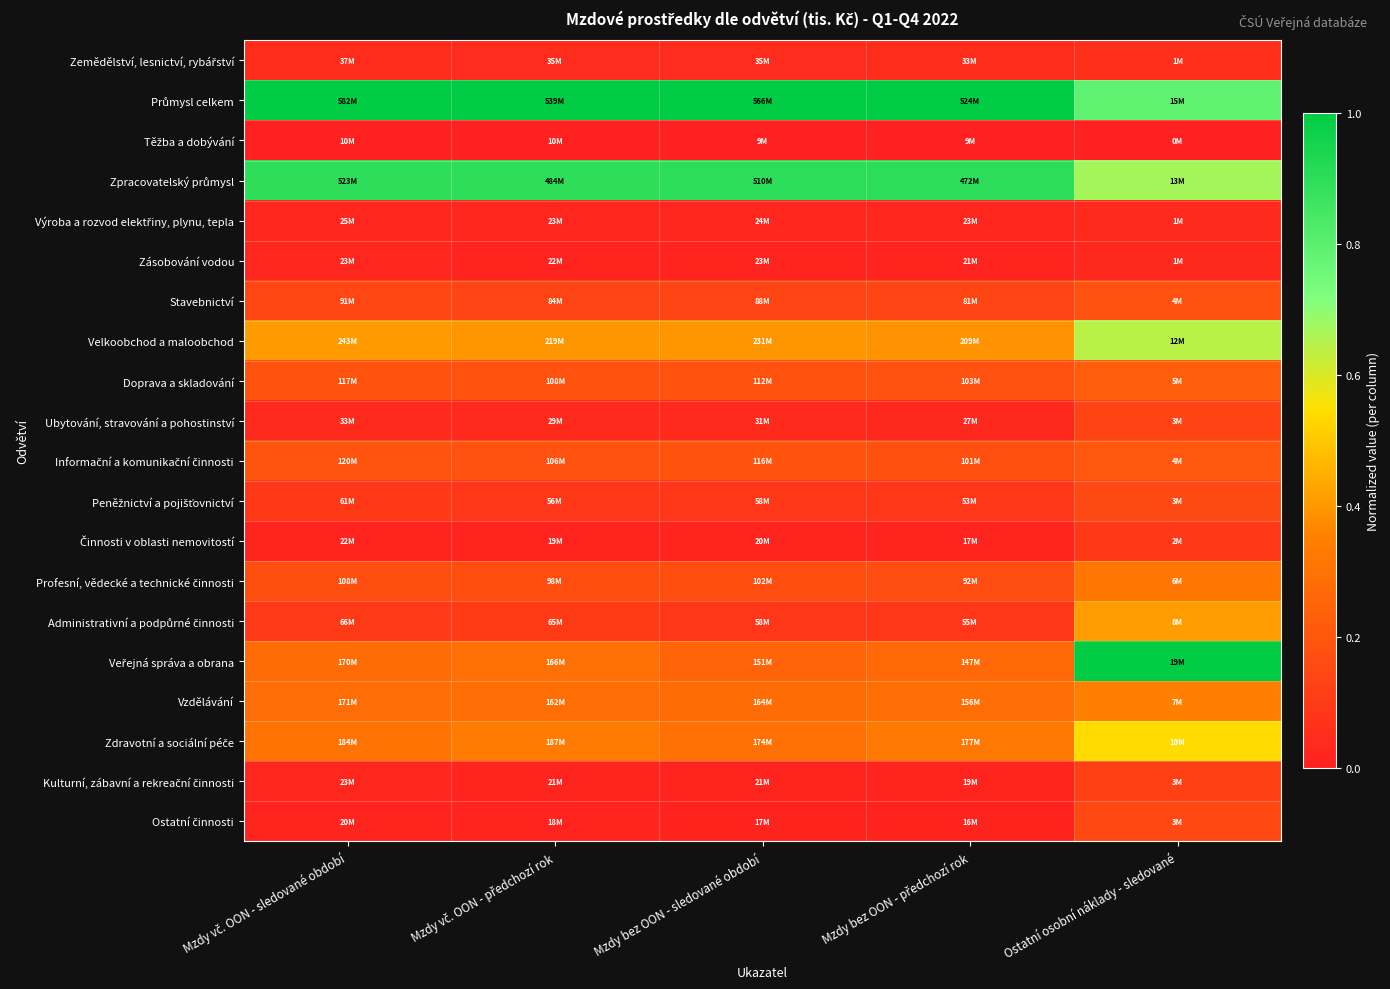

What is the maximum value shown in the chart?

1.0